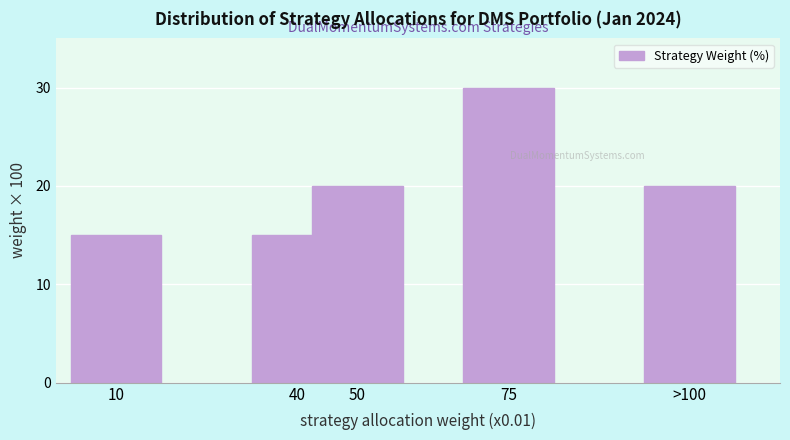

Reading left to right, transcribe all the data shown in this chart.

10=15	40=15	50=20	75=30	>100=20